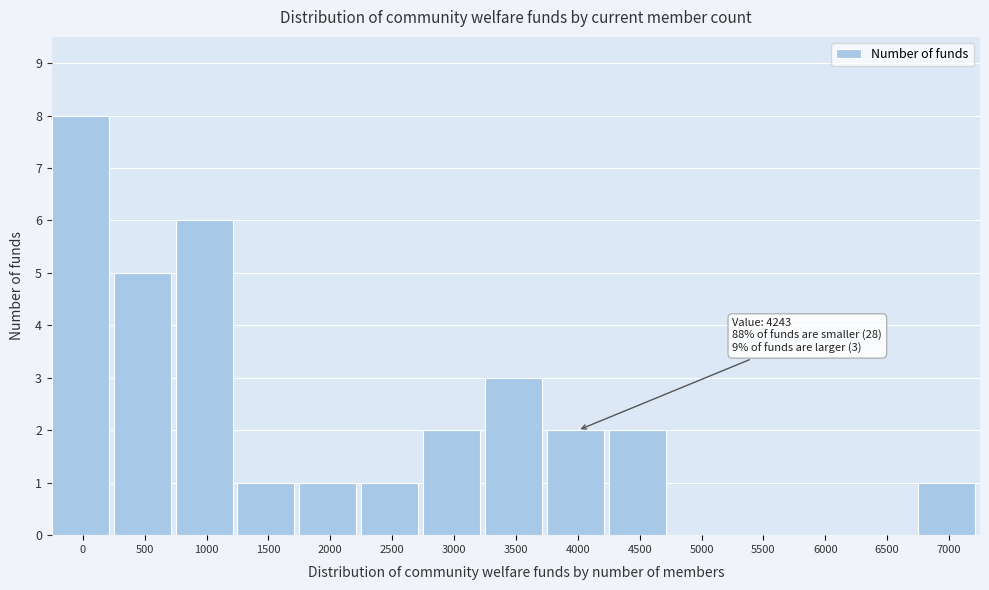

Reading left to right, list all the values displayed in this chart.

0=8	500=5	1000=6	1500=1	2000=1	2500=1	3000=2	3500=3	4000=2	4500=2	5000=0	5500=0	6000=0	6500=0	7000=1